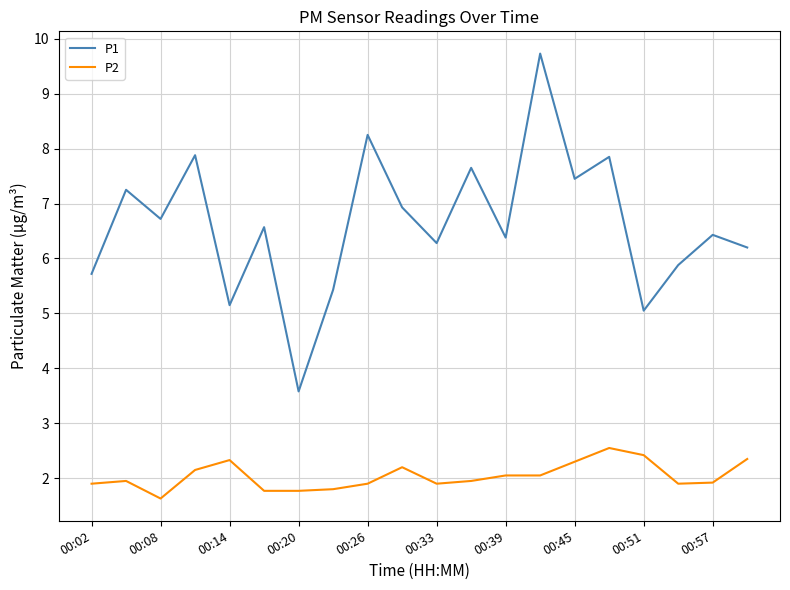

True or false: P1 and P2 intersect in this chart.

False